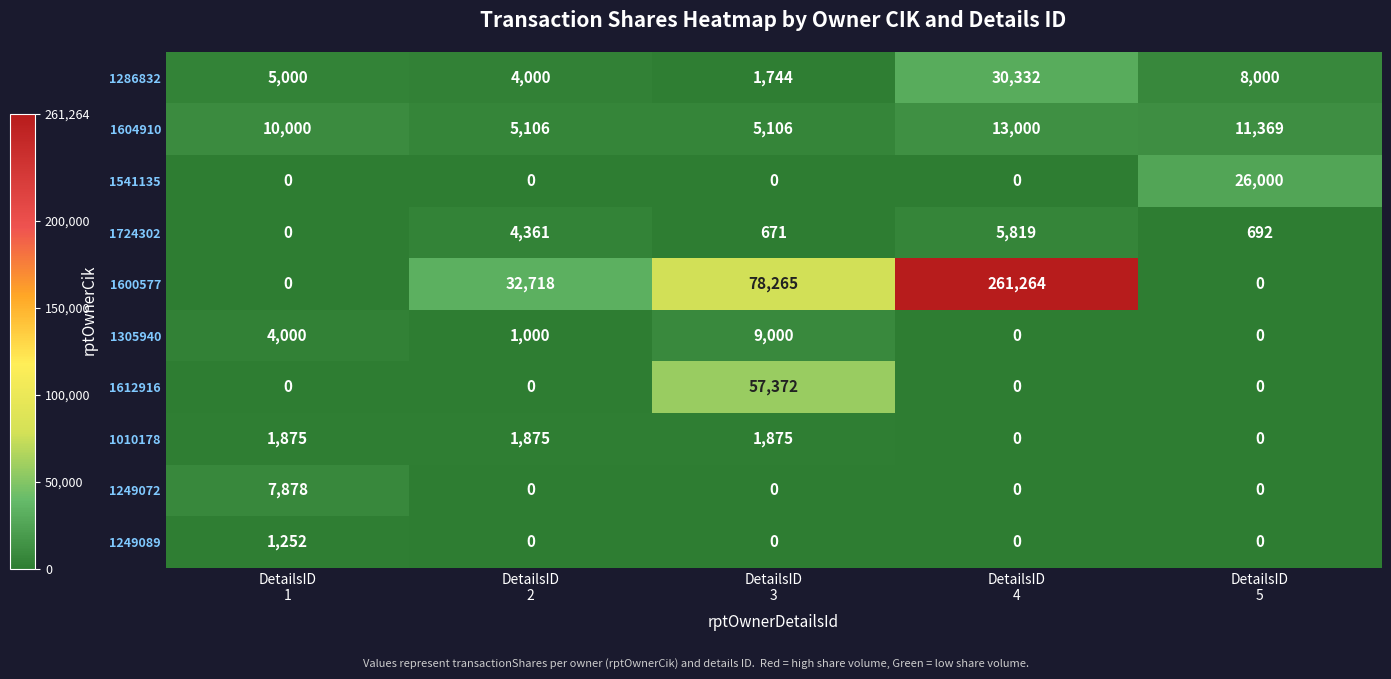

At how many categories does at least one series exceed 184295?

1